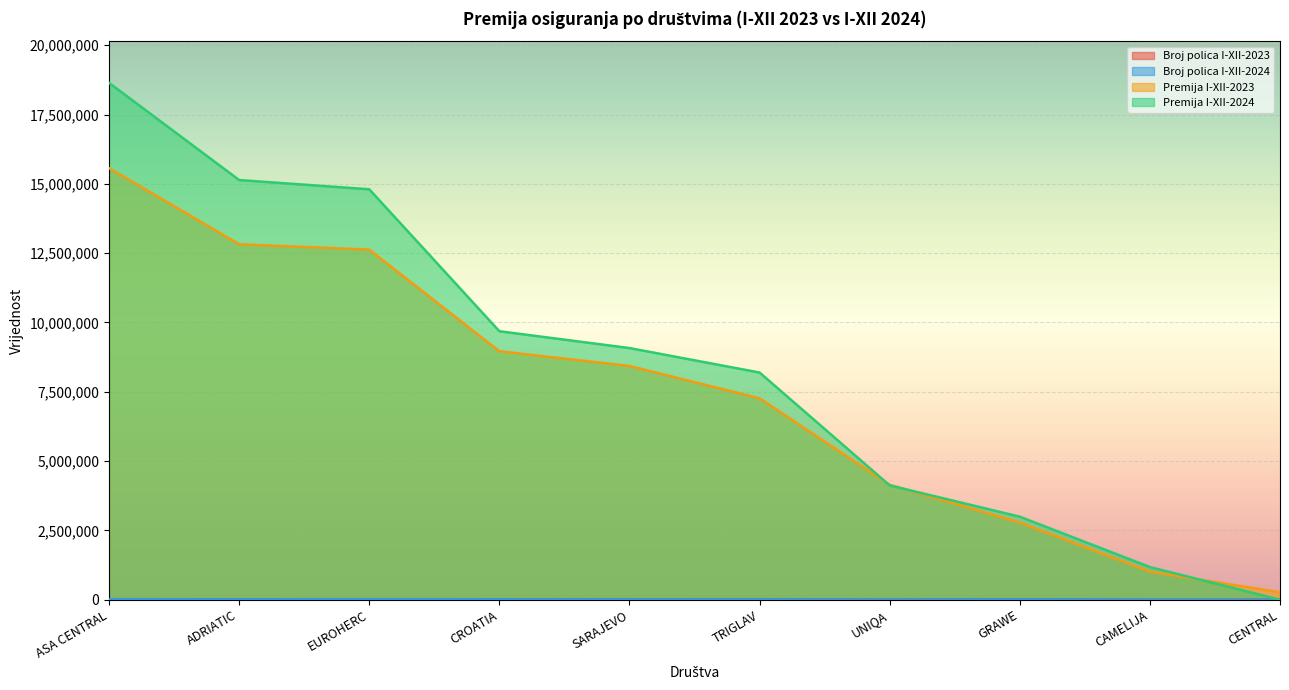

Reading left to right, what are all the values shown in this chart?

Broj polica I-XII-2023: 17296	12988	17164	15432	13217	11346	5497	12340	2067	777
Broj polica I-XII-2024: 18658	14658	20418	15524	11914	11948	4135	13935	2559	0
Premija I-XII-2023: 15567906	12821544	12627236	8962561	8431781	7264453	4145092	2783062	1013492	269184
Premija I-XII-2024: 18644365	15138465	14805055	9684719	9077633	8194713	4123618	2994777	1177923	0